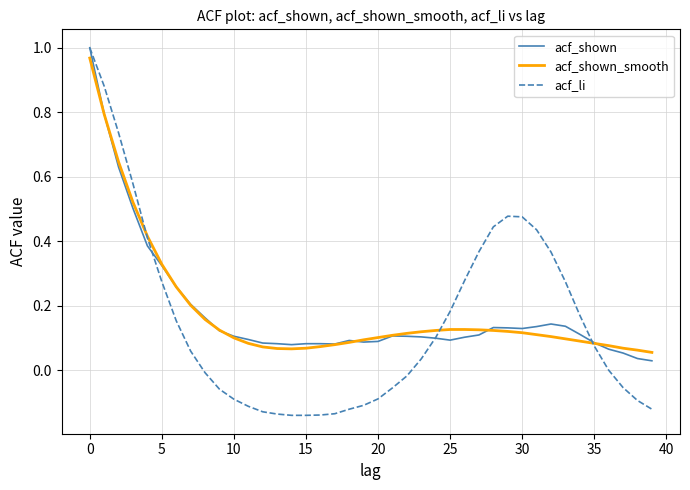

After their last crossing, which series has the higher values: acf_li or acf_shown?

acf_shown